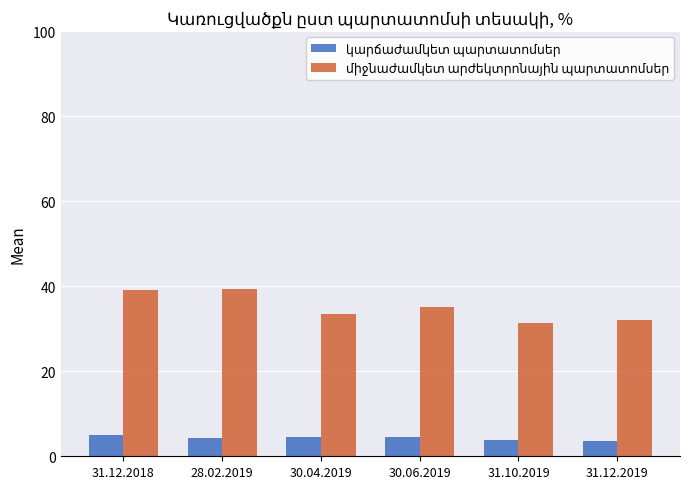

What is the spread (max minus min) of values at 30.04.2019?

28.9